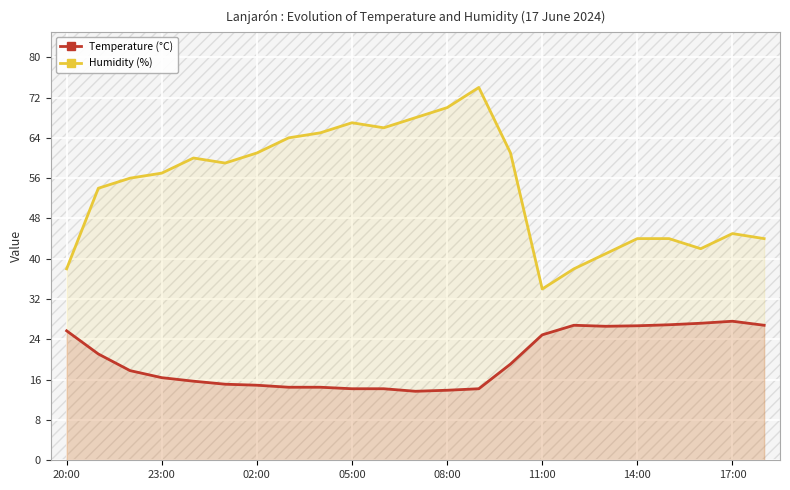

How many data points does each series have?

23